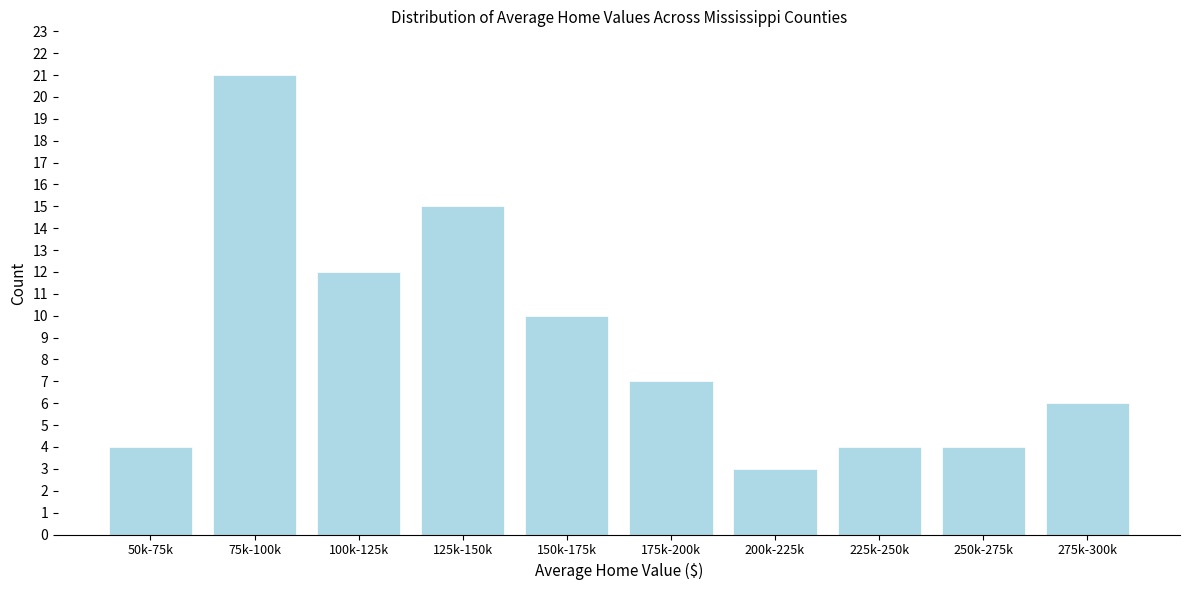

Reading right to left, extract all data points from this chart.

275k-300k=6	250k-275k=4	225k-250k=4	200k-225k=3	175k-200k=7	150k-175k=10	125k-150k=15	100k-125k=12	75k-100k=21	50k-75k=4